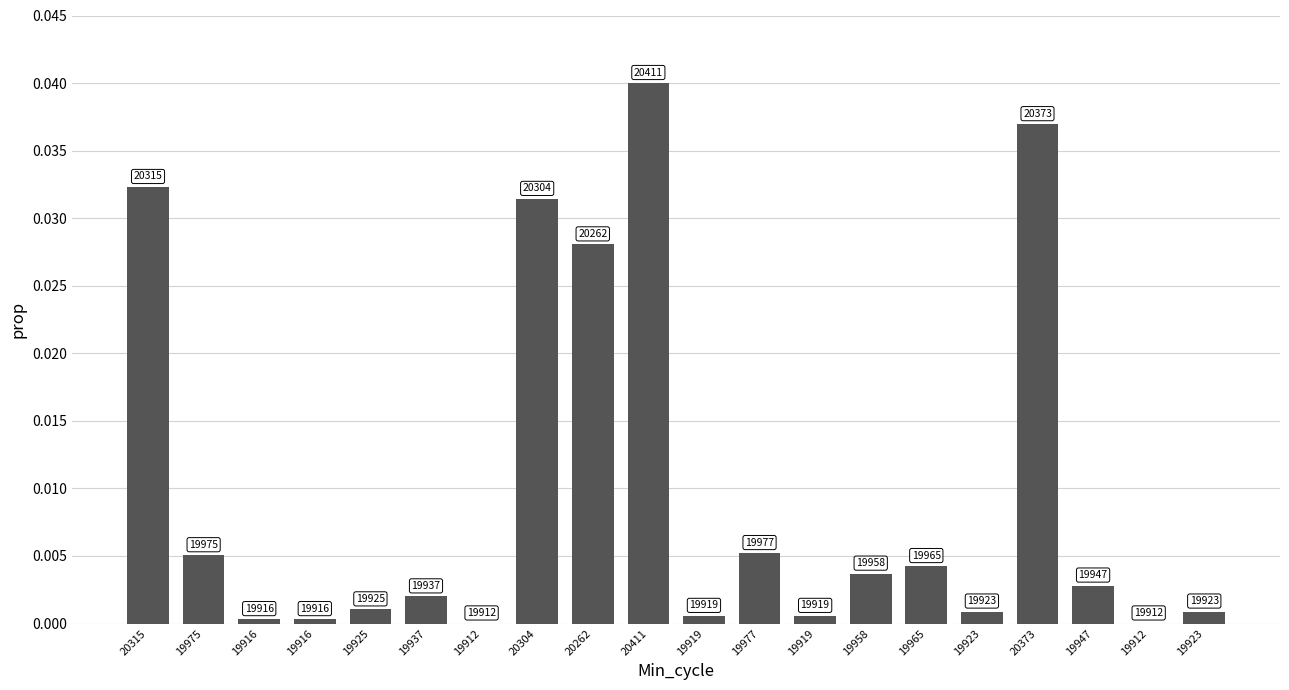

Between 19912 and 20373, which is larger?

20373